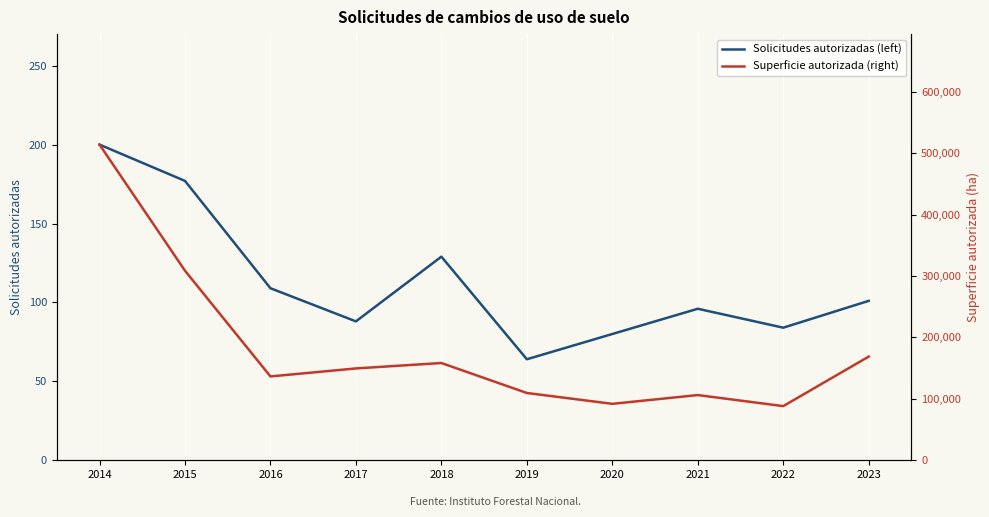

Read the Solicitudes autorizadas (left) value at 2016.

109